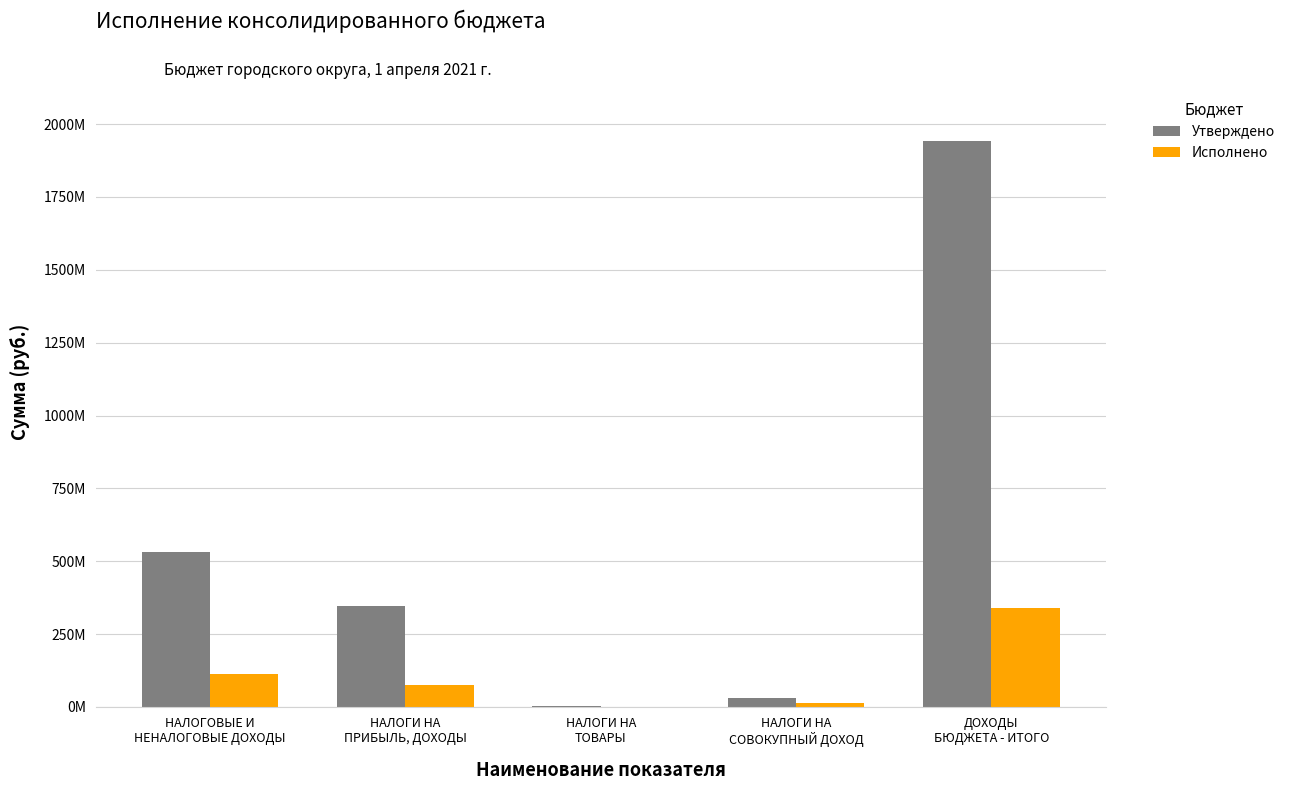

What are all the series names shown in the legend?

Утверждено, Исполнено